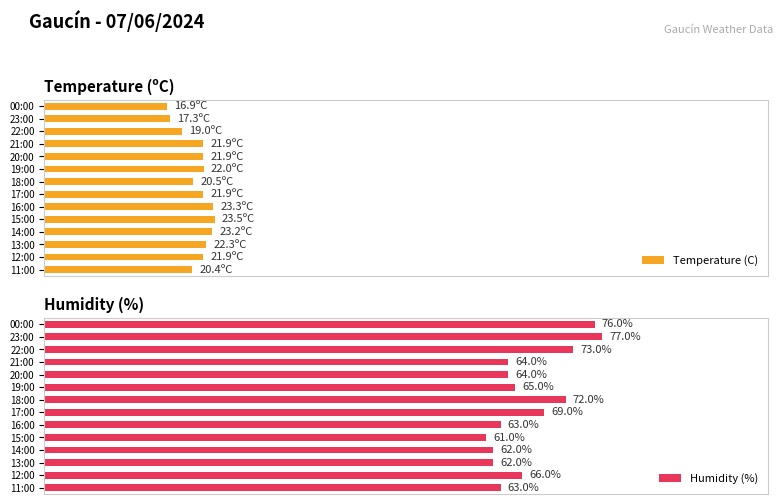

Which category has the highest value in the Humidity (%) series?

23:00